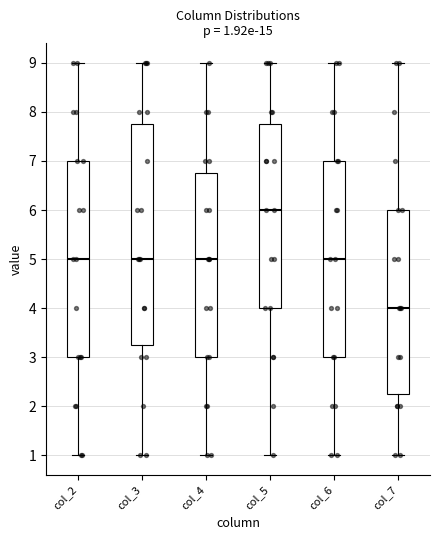

Which box has the highest median line?

col_5